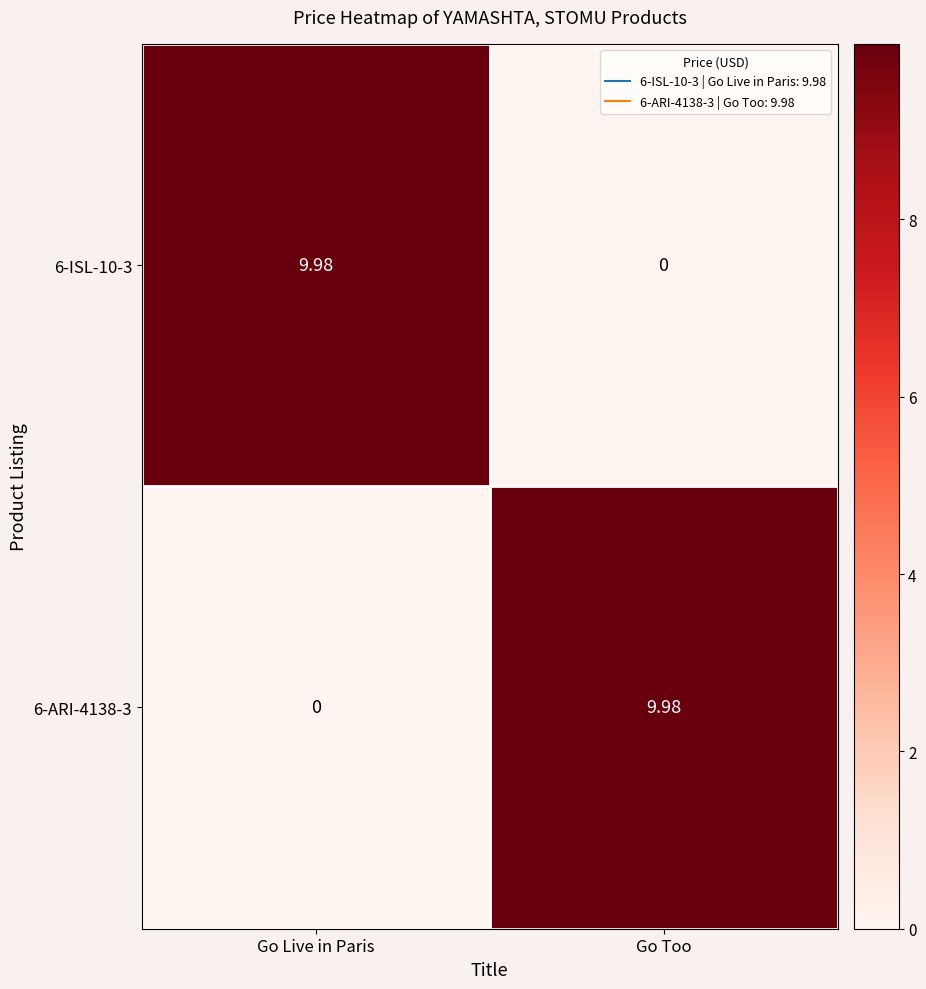

At which label does 6-ISL-10-3 reach its minimum?

Go Too